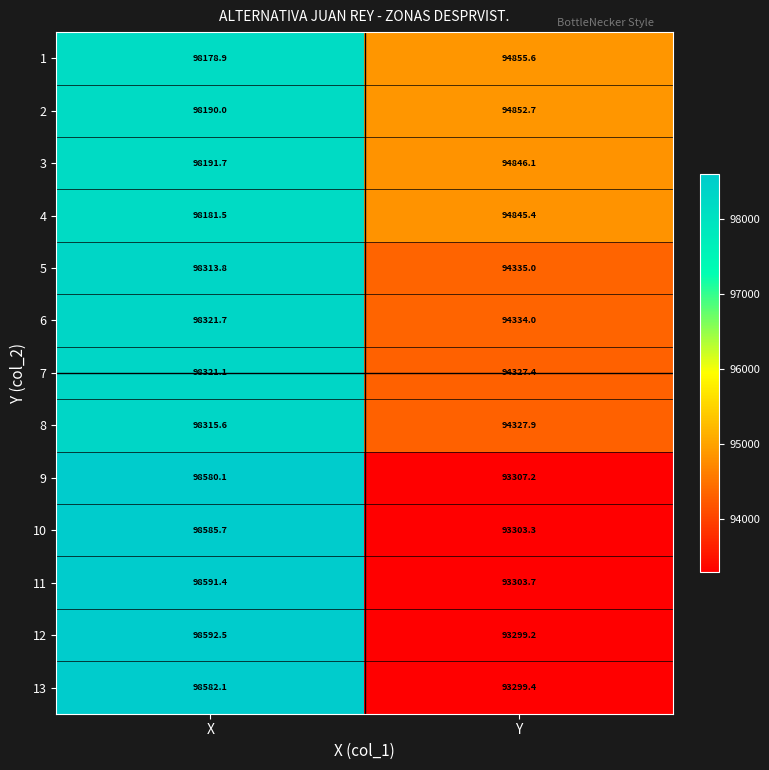

Which series has the largest total across all categories?

2